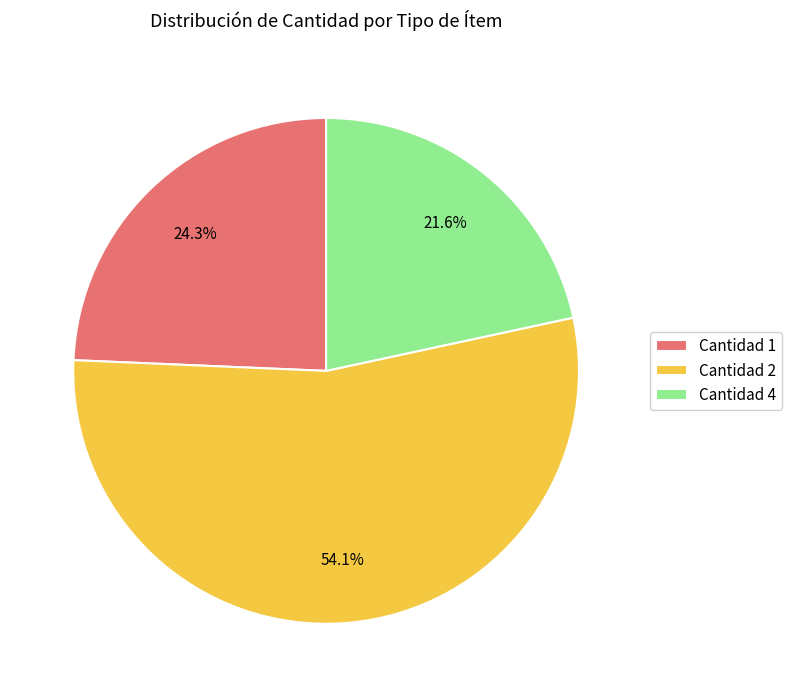

What is the smallest slice in the pie chart?

Cantidad 4